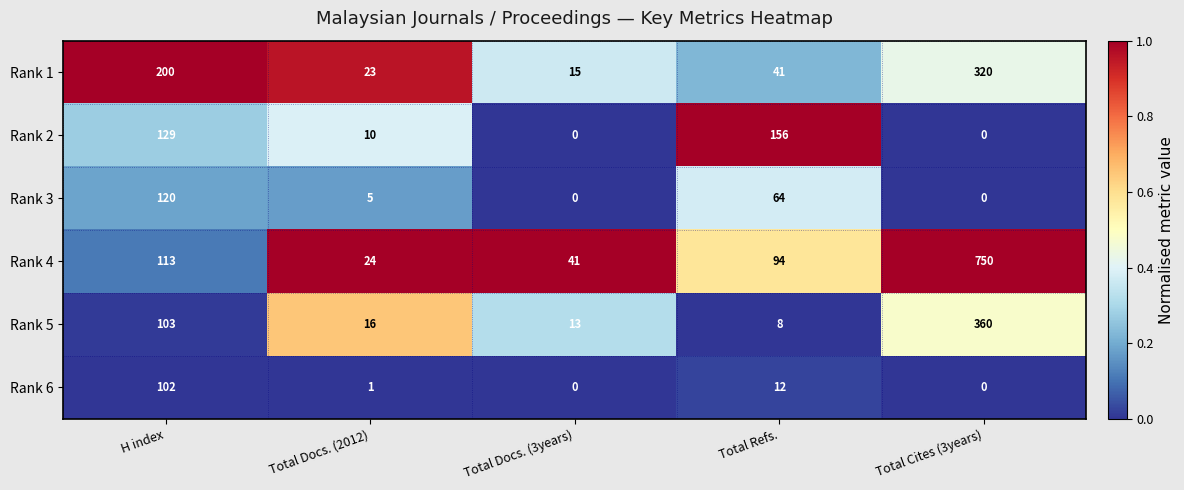

Between H index and Total Docs. (3years), which series saw the biggest shift?

Rank 1